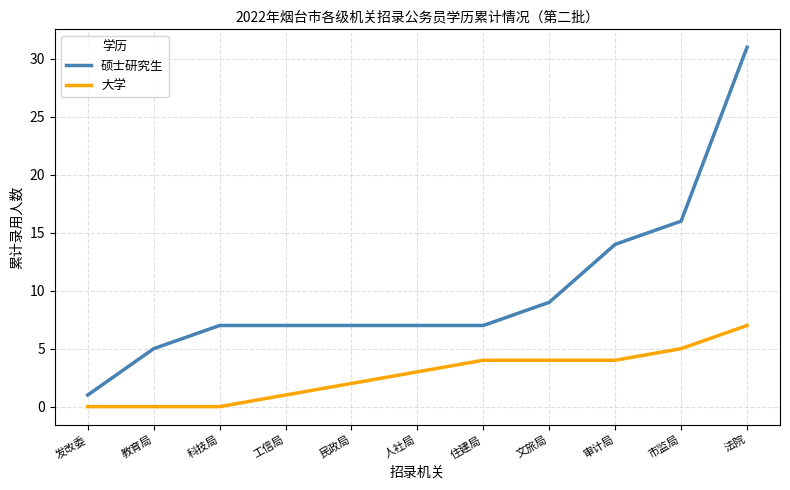

What is the spread (max minus min) of values at 民政局?

5